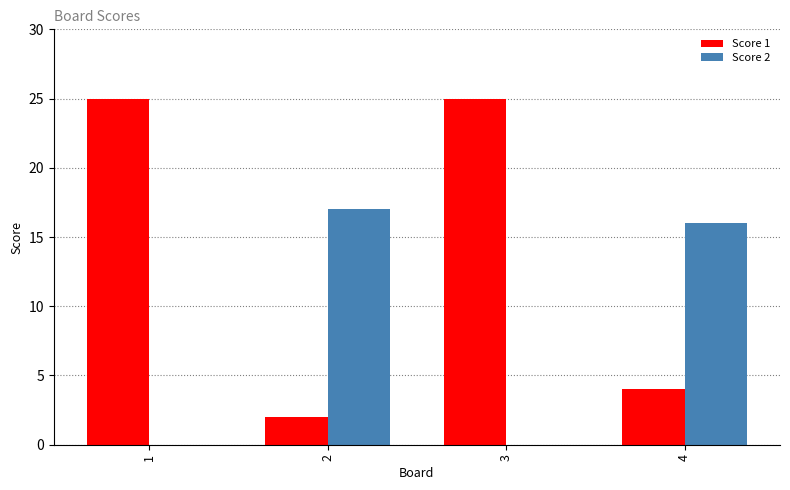

What is the difference between the Score 2 values at 1 and 4?

16